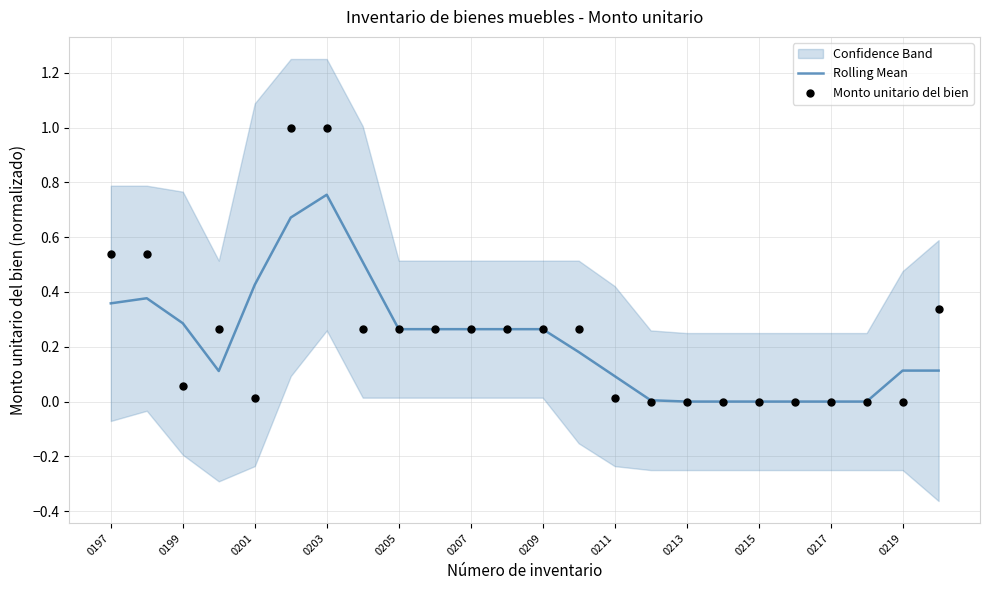

Which series has the largest total across all categories?

Monto unitario del bien